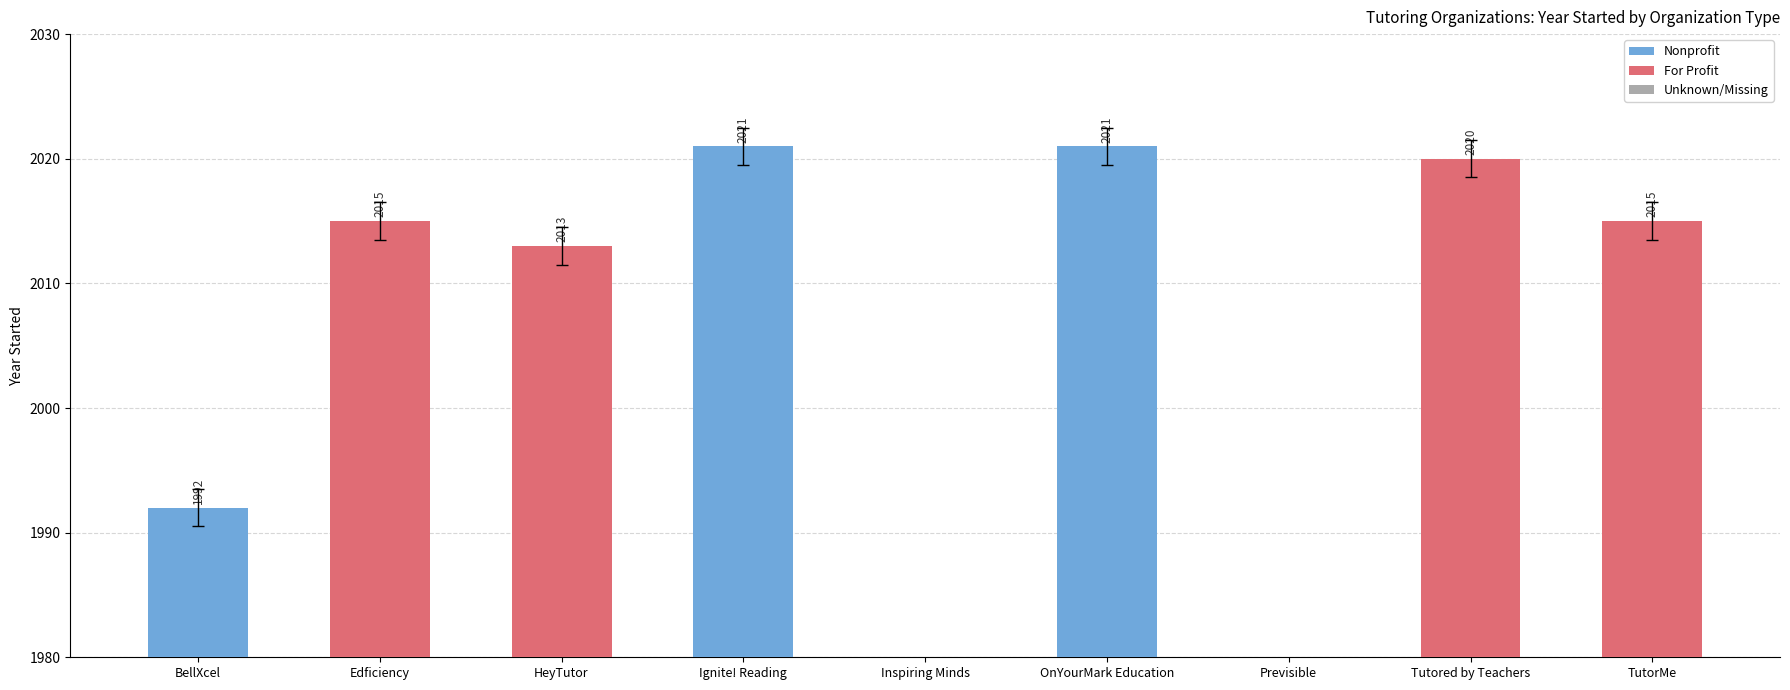

What is the ratio of the value at Ignite! Reading to the value at HeyTutor?

1.0